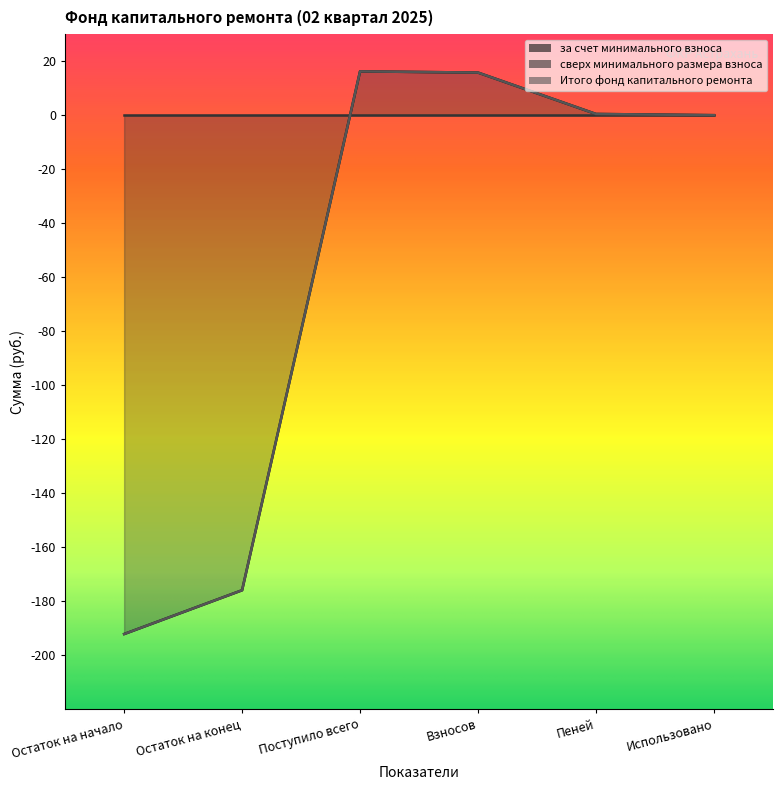

What is the difference between the maximum and minimum values in the за счет минимального взноса series?

208.4